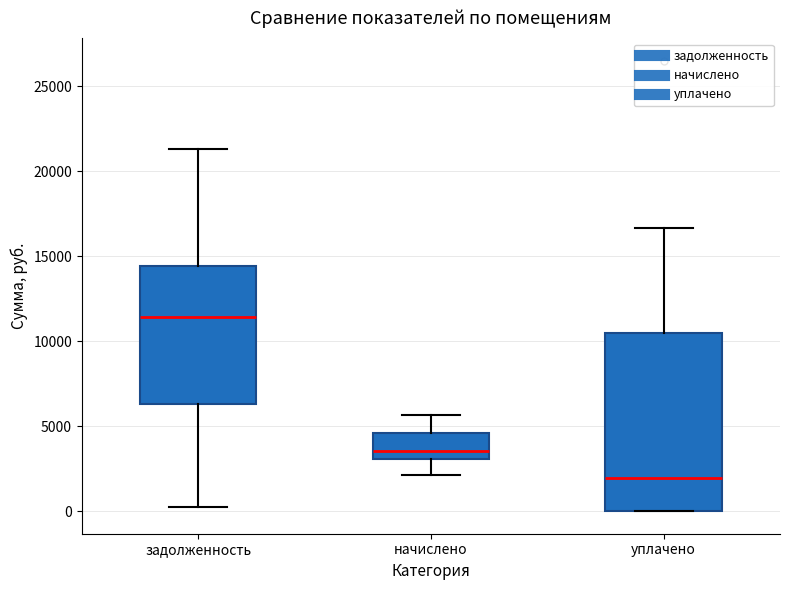

Comparing the boxes themselves (not the whiskers), which one is the tallest?

уплачено